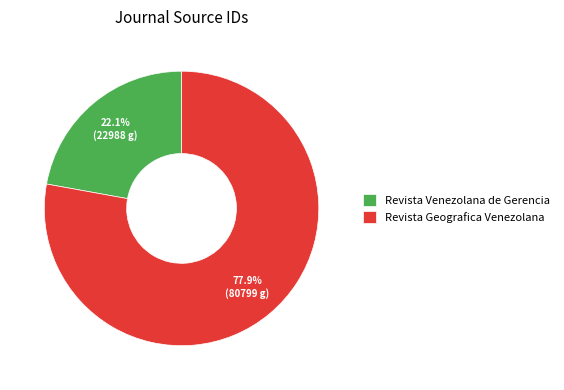

What percentage do Revista Geografica Venezolana and Revista Venezolana de Gerencia together represent?

100.0%